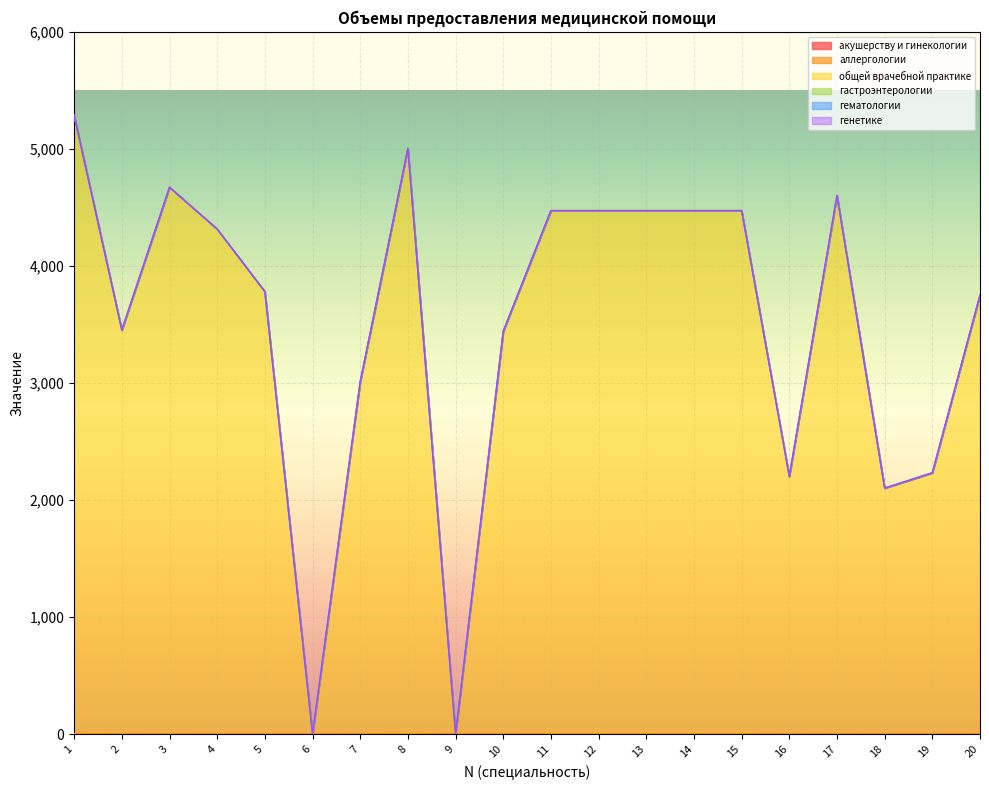

Between 2 and 9, which series saw the biggest shift?

общей врачебной практике